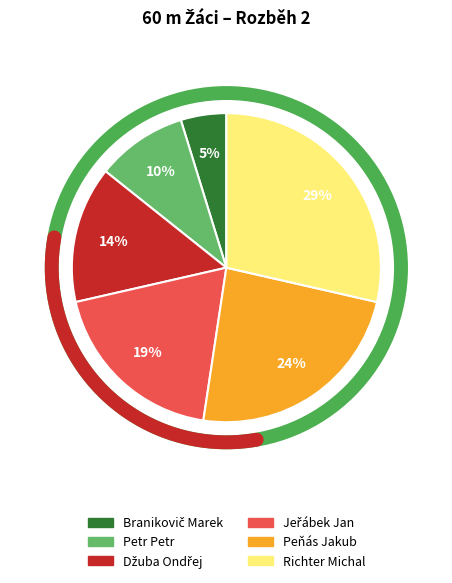

To the nearest percent, what portion does Peňás Jakub represent?

24%